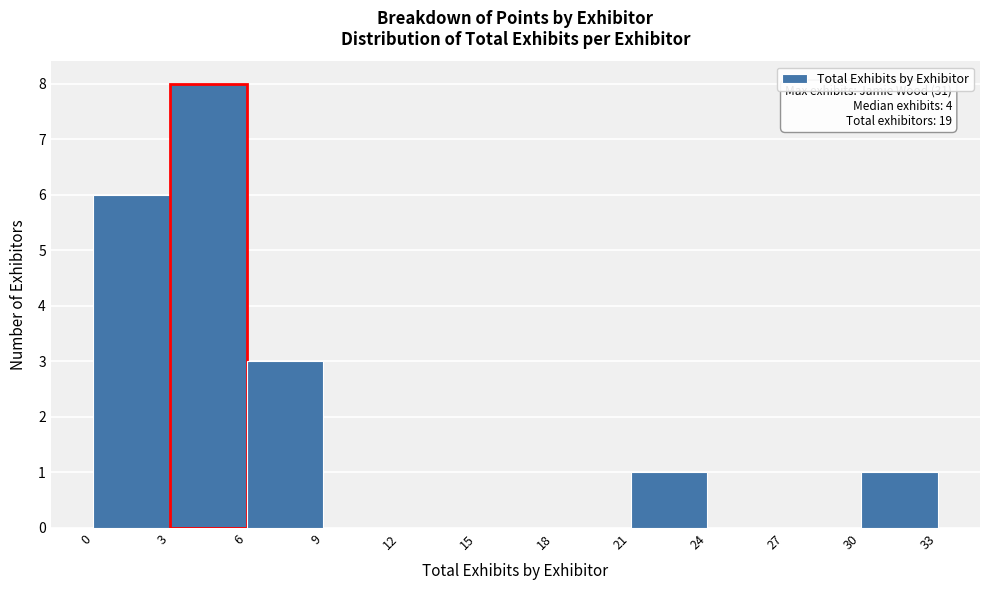

Over which range of the x-axis is the bar tallest?

3 to 6